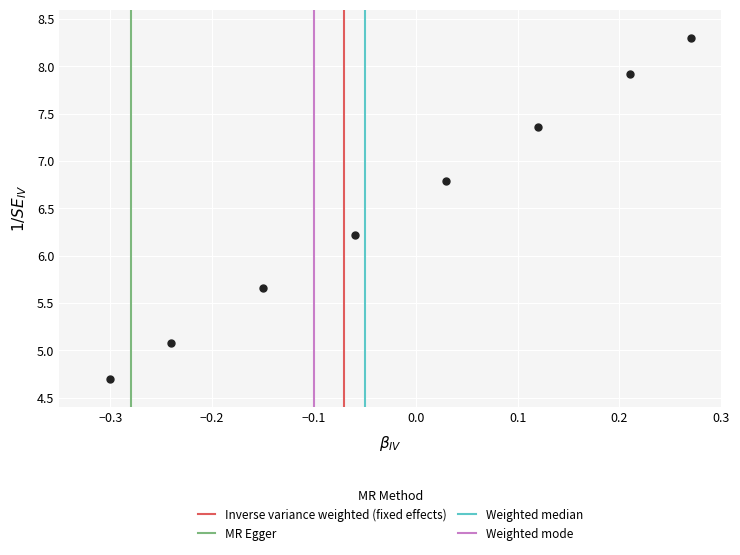

What Y value in the scatter plot is closest to 6?

6.2